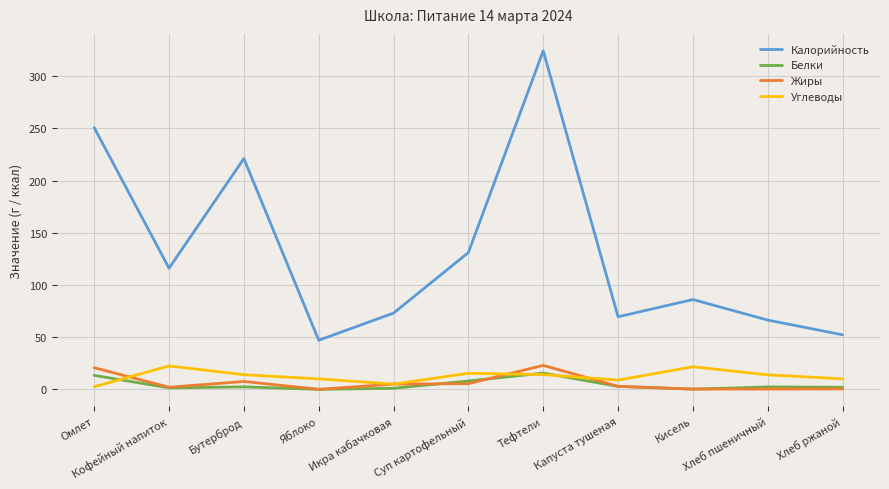

True or false: Жиры and Калорийность cross at least once.

False